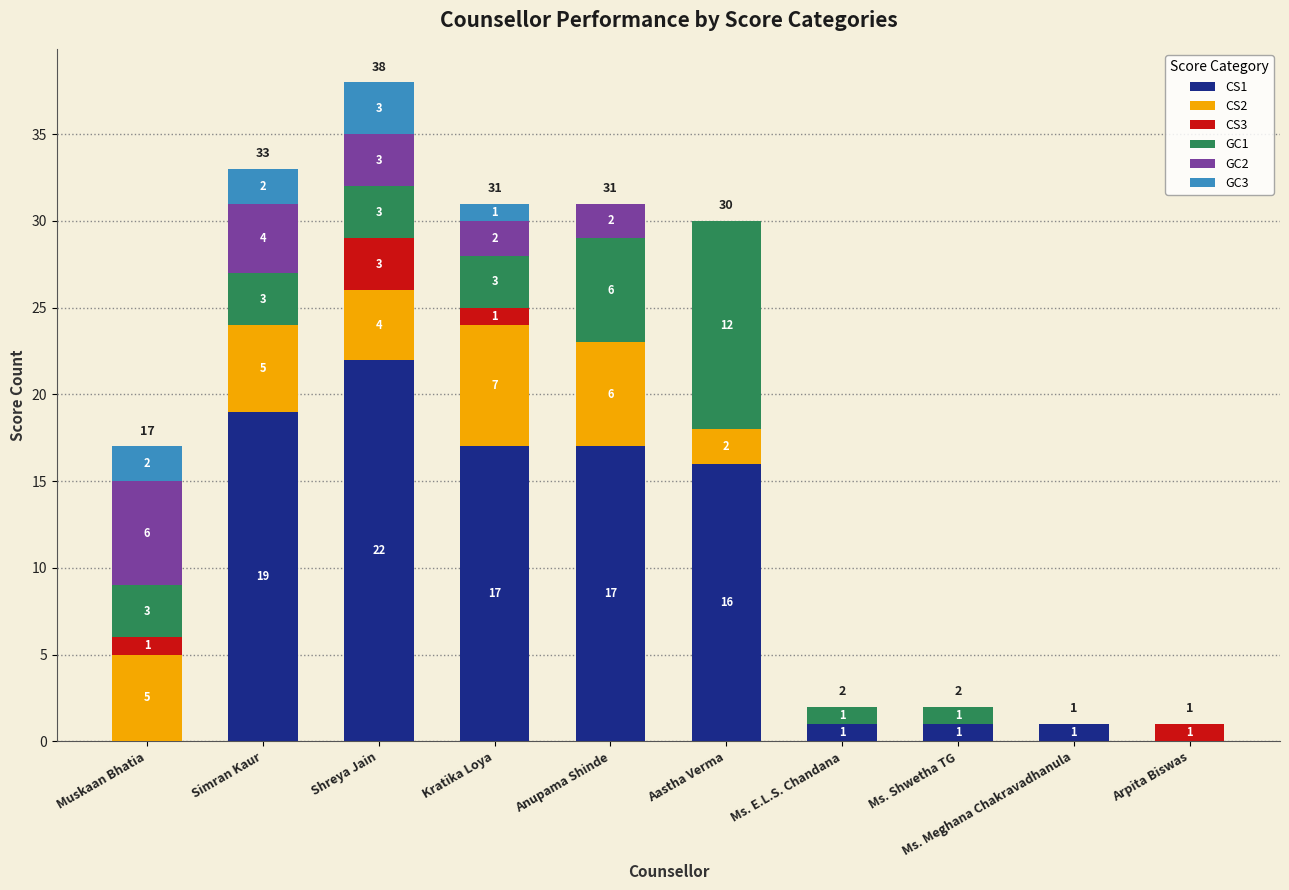

What is the highest value of the CS1 series?

22